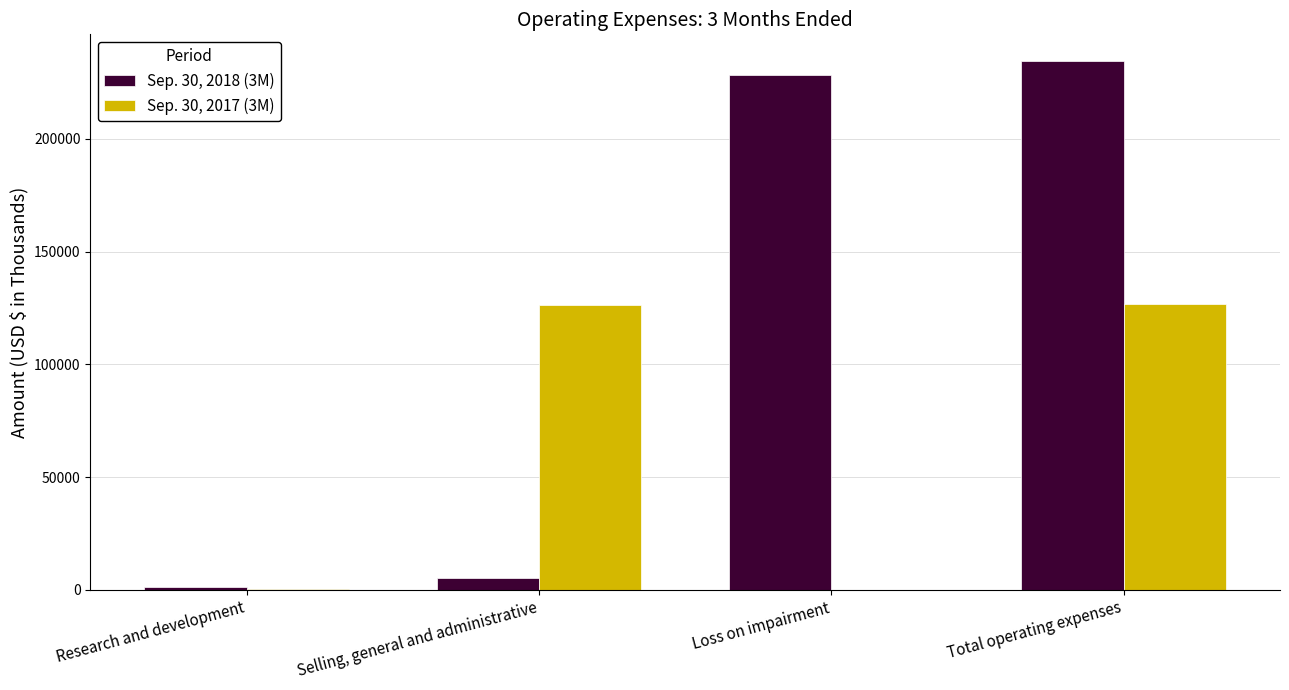

How many groups of bars are there?

4